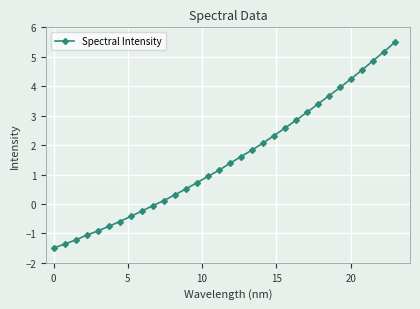

What is the minimum value shown in the chart?

-1.5